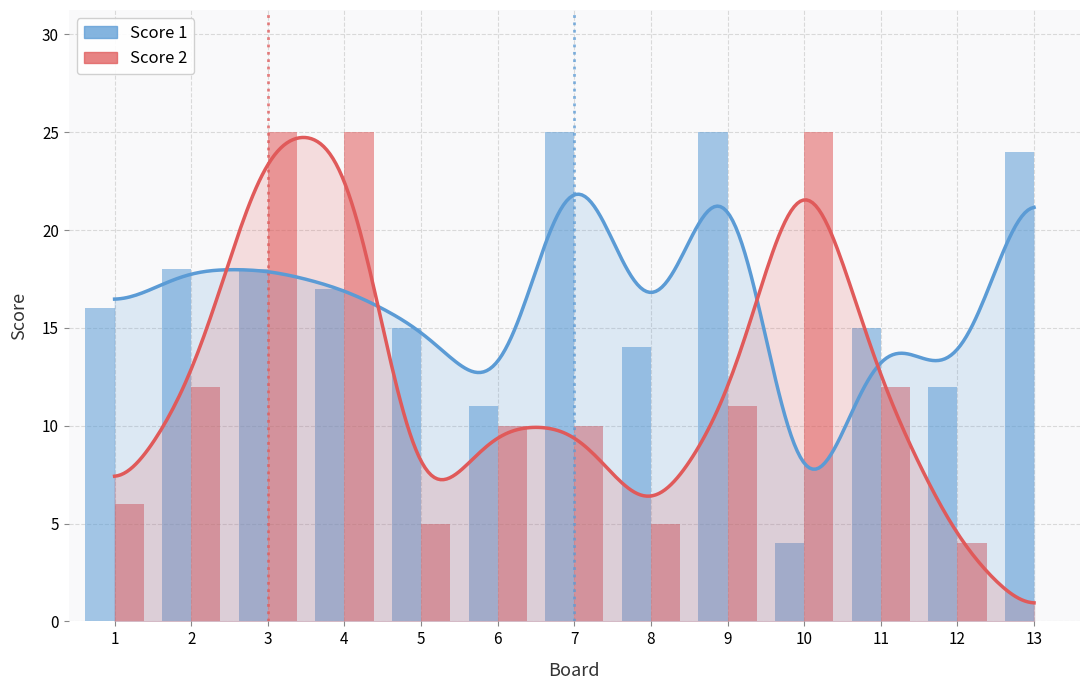

What is the total value across all series at 9?

36